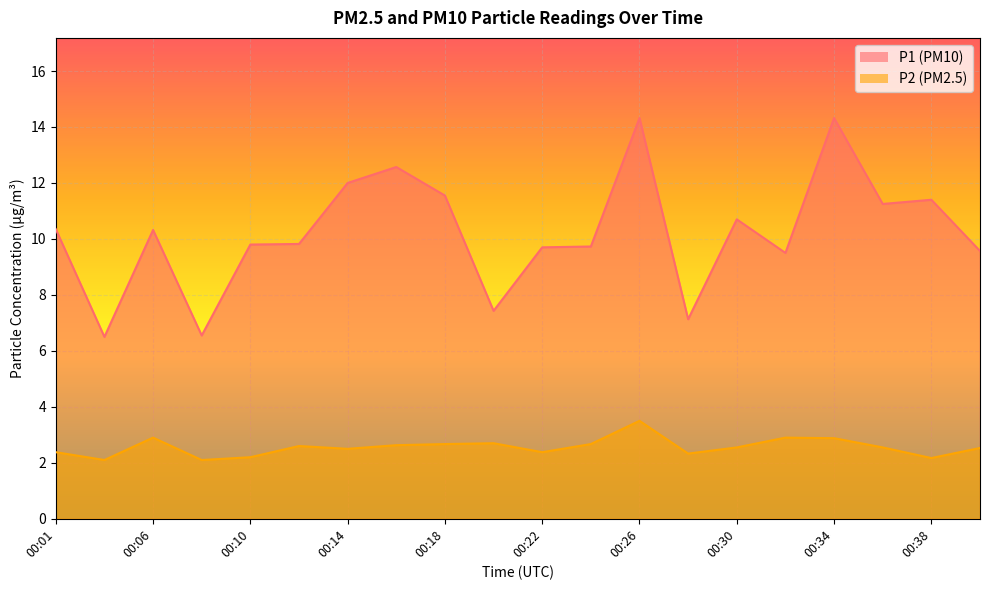

What is the sum of all P1 values?

204.5